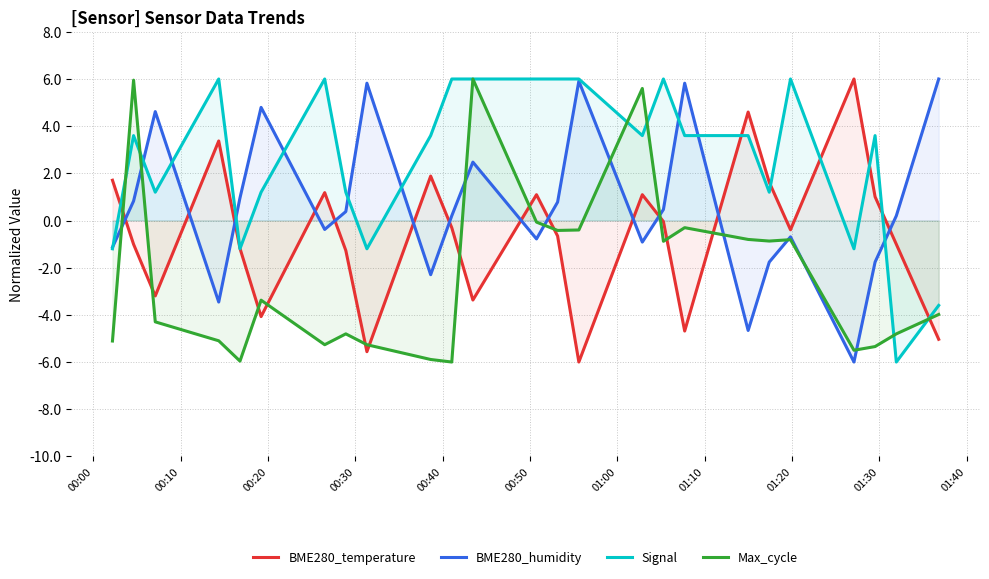

In BME280_temperature, how many points are higher than both neighbors (excluding endpoints)?

7